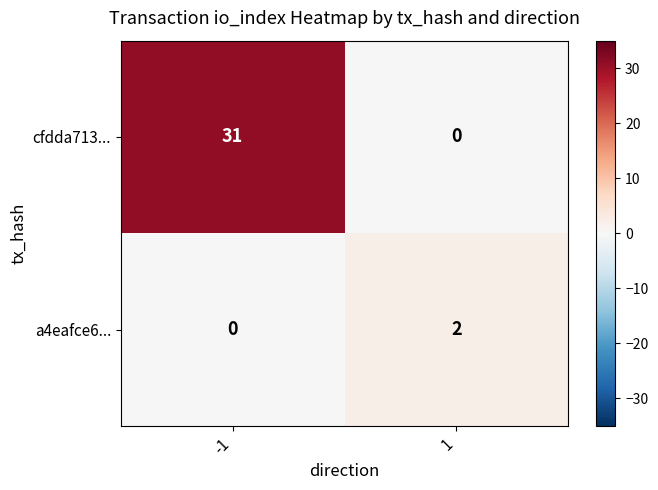

True or false: a4eafce6... has a value of 4 at 1.

False